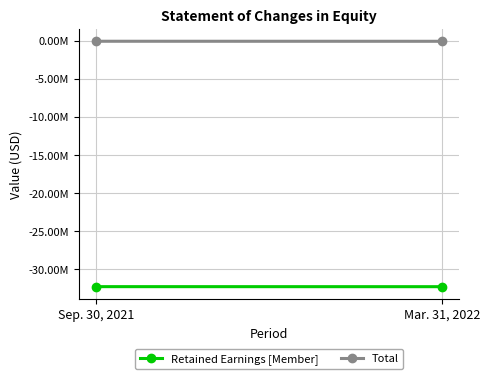

Between Sep. 30, 2021 and Mar. 31, 2022, which series saw the biggest shift?

Retained Earnings [Member]